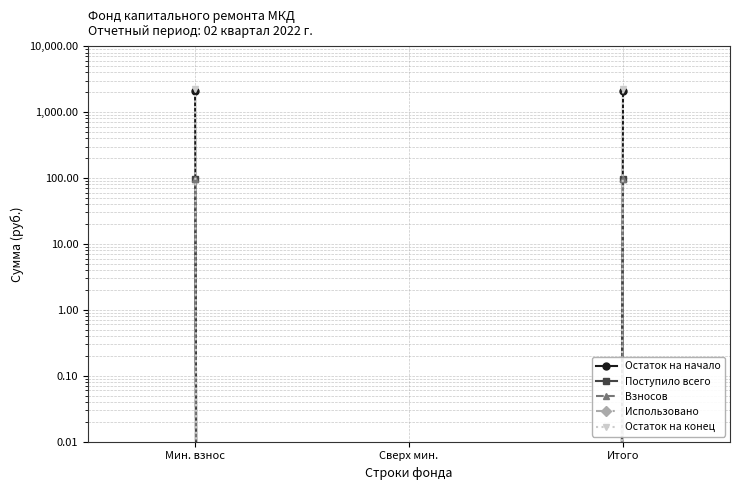

Reading left to right, list all the values displayed in this chart.

Остаток на начало: 2105.6	0.0	2105.6
Поступило всего: 97.7	0.0	97.7
Взносов: 97.3	0.0	97.3
Использовано: 0.0	0.0	0.0
Остаток на конец: 2203.3	0.0	2203.3